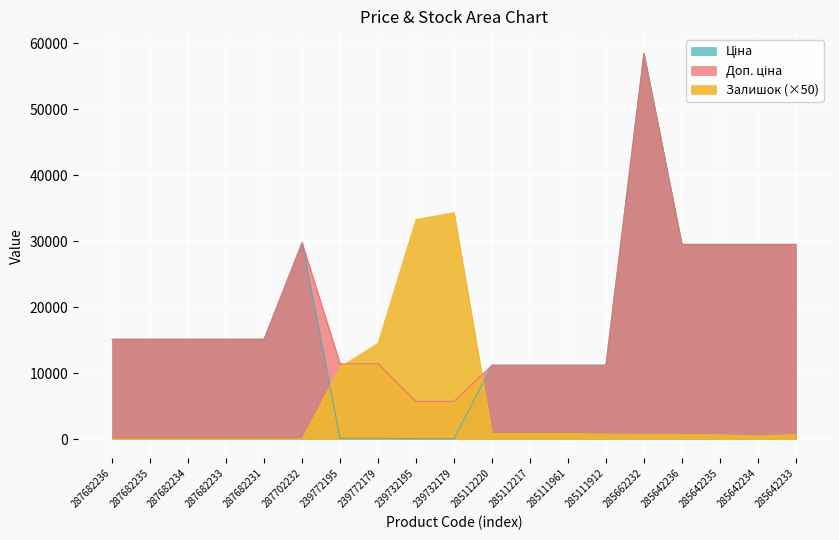

What position from the right is 285112217?

8